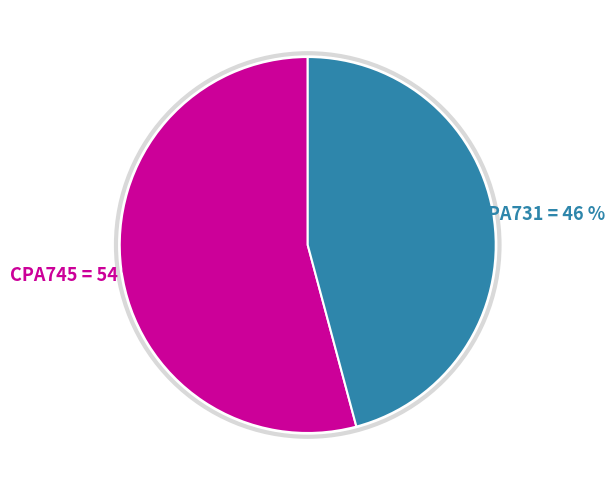

Combined, do CPA731 and CPA745 account for over 50%?

Yes